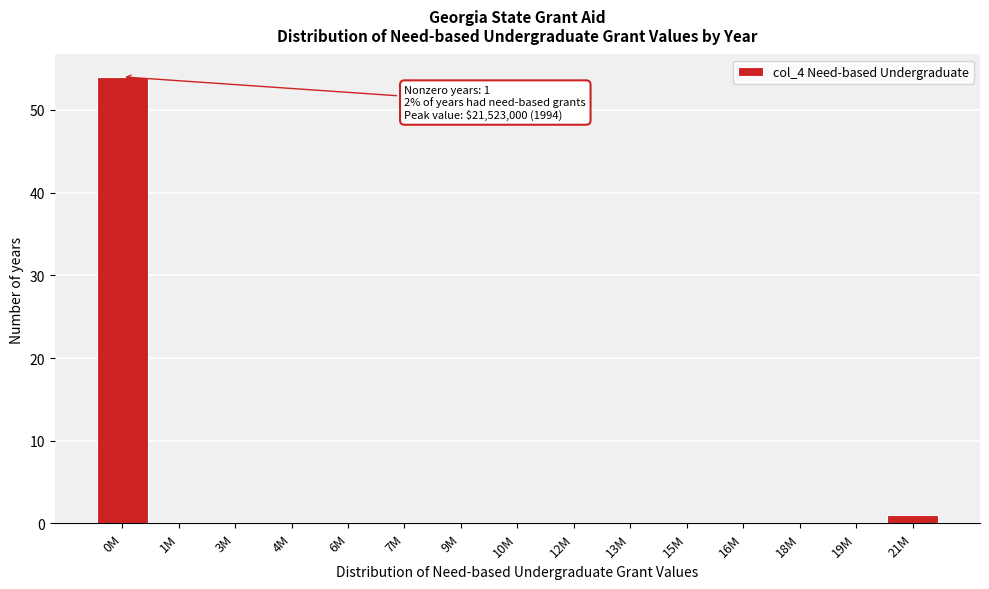

Reading left to right, what are all the values shown in this chart?

0M=54	1M=0	3M=0	4M=0	6M=0	7M=0	9M=0	10M=0	12M=0	13M=0	15M=0	16M=0	18M=0	19M=0	21M=1